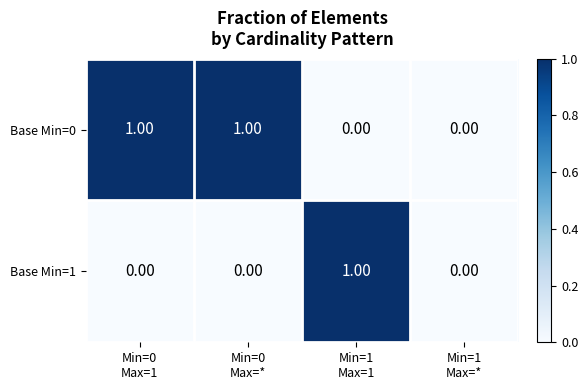

Which series has the largest total across all categories?

Base Min=0